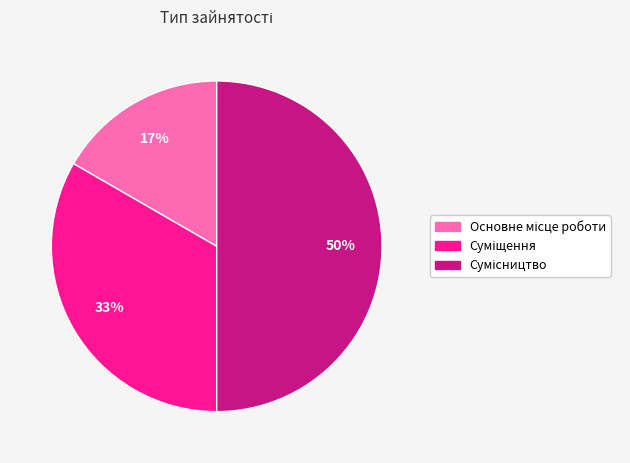

To the nearest percent, what is the difference between the largest and smallest slice percentages?

33%